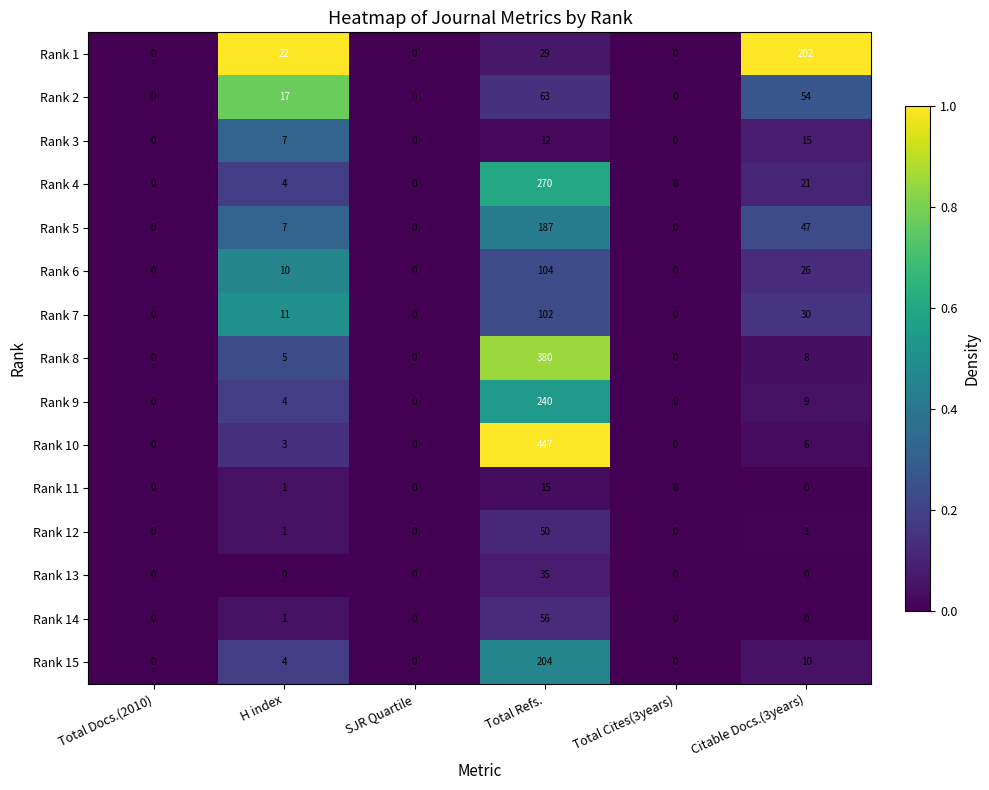

What is the greatest value displayed?

447